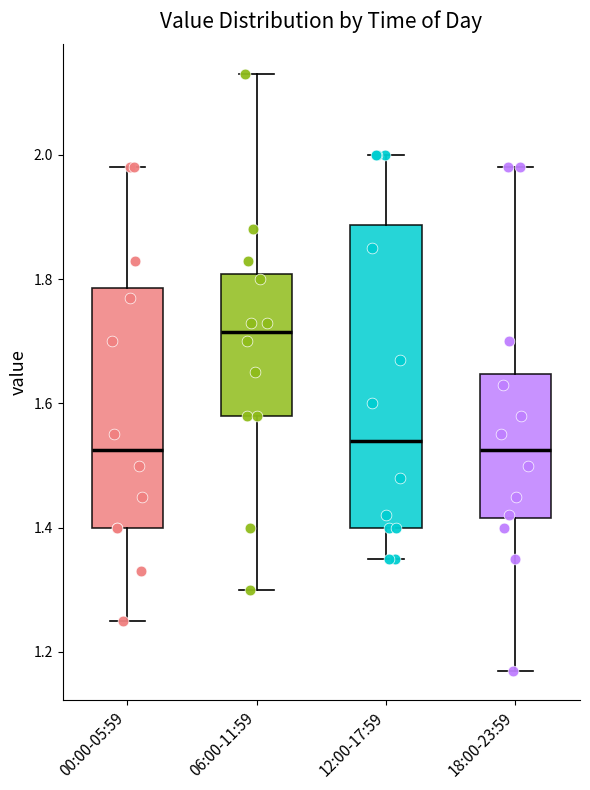

Where does the upper whisker of the box for 12:00-17:59 end on the y-axis? The values are not printed on the chart, so give them approximately, as read against the axis.

2.00